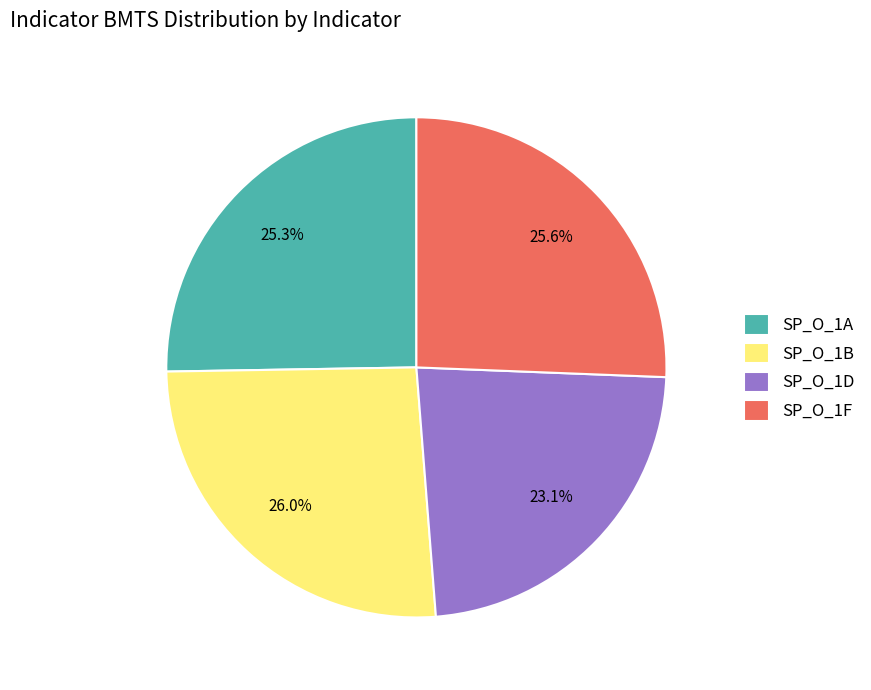

Approximately how many times larger is the value at SP_O_1A compared to SP_O_1F?

1.0